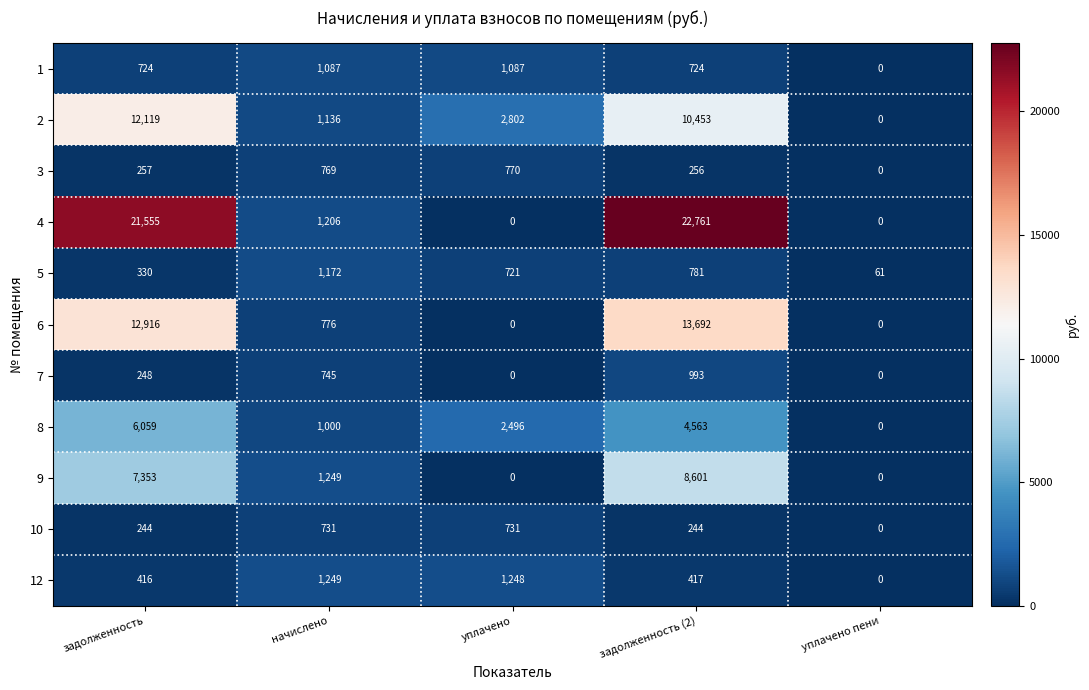

What is the difference between the maximum and minimum values in the 7 series?

993